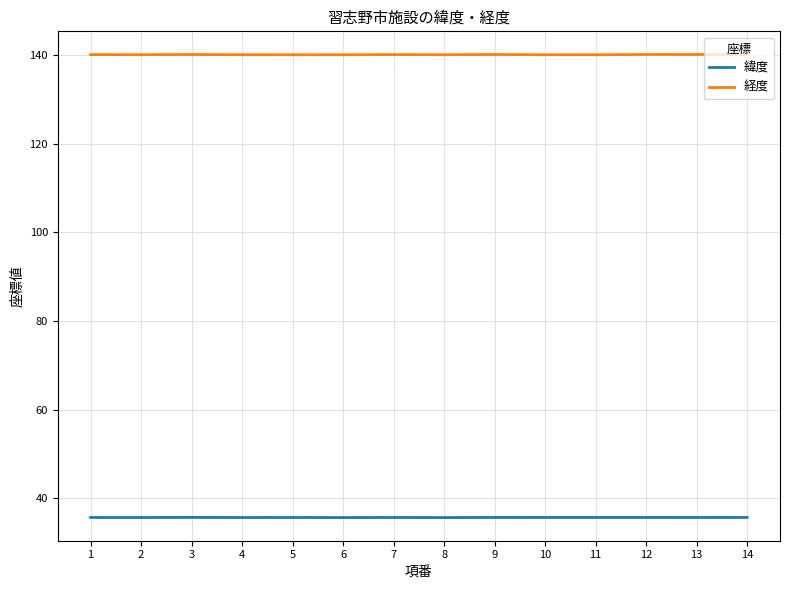

What are all the series names shown in the legend?

緯度, 経度